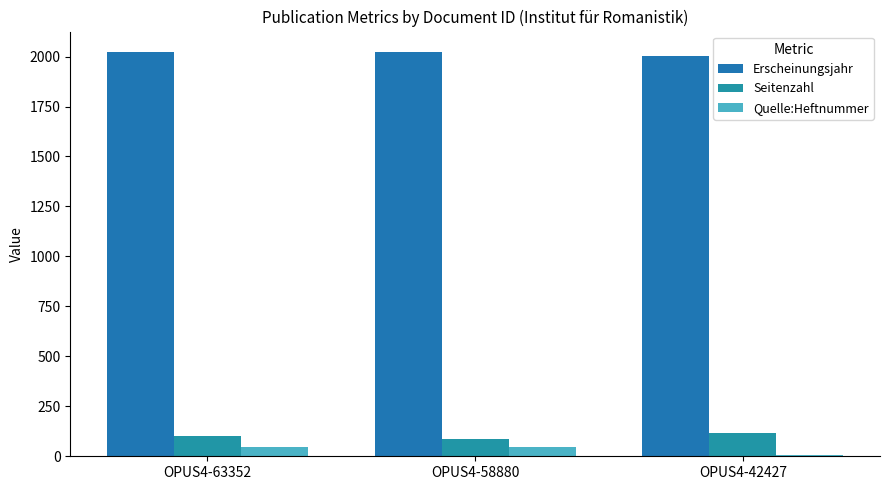

Which label corresponds to the largest value in the chart?

OPUS4-63352